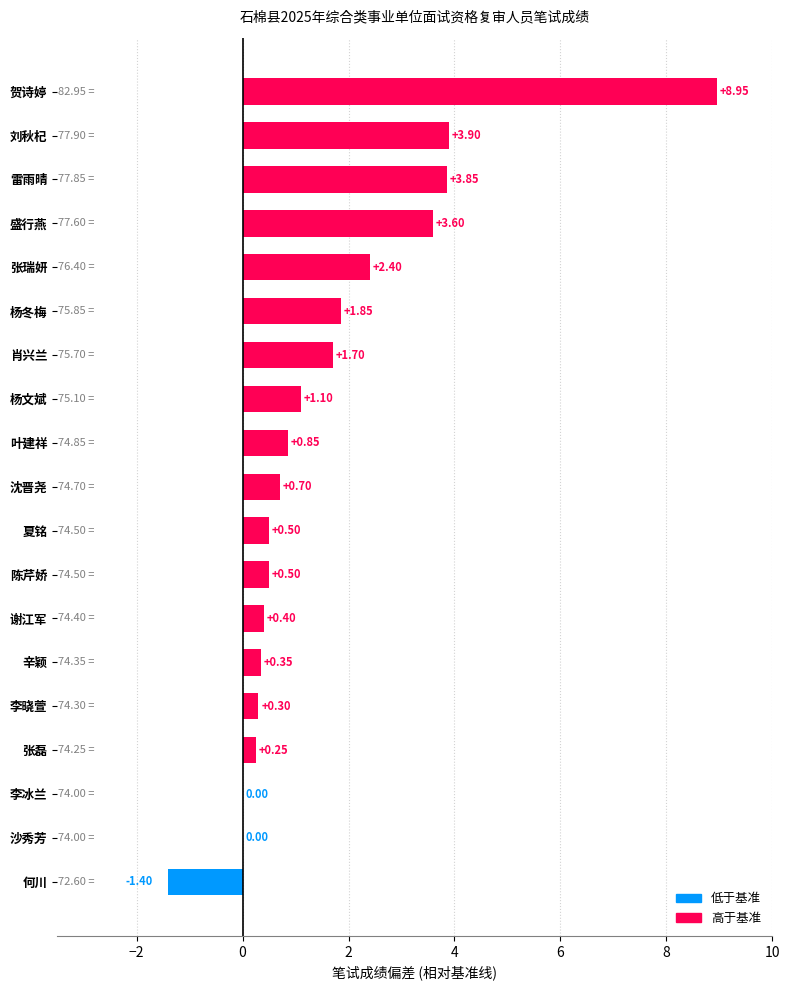

Which has a higher value, 雷雨晴 or 杨冬梅?

雷雨晴